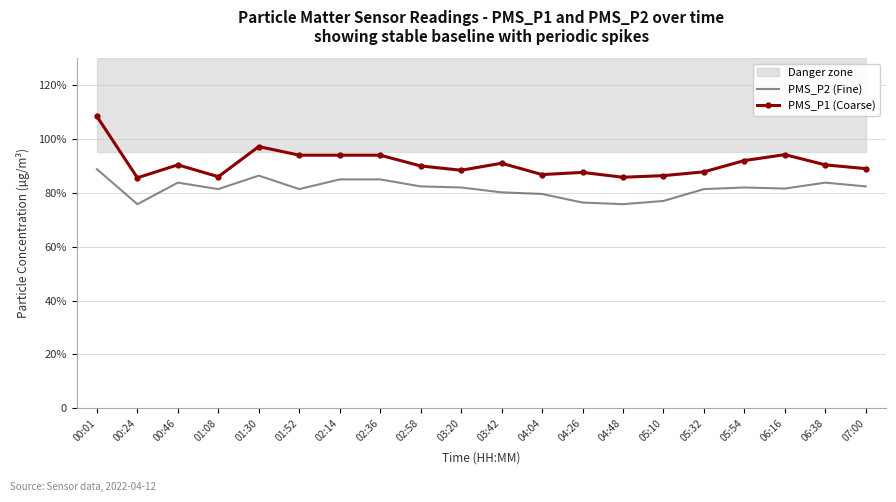

True or false: PMS_P1 (Coarse) and PMS_P2 (Fine) intersect in this chart.

False